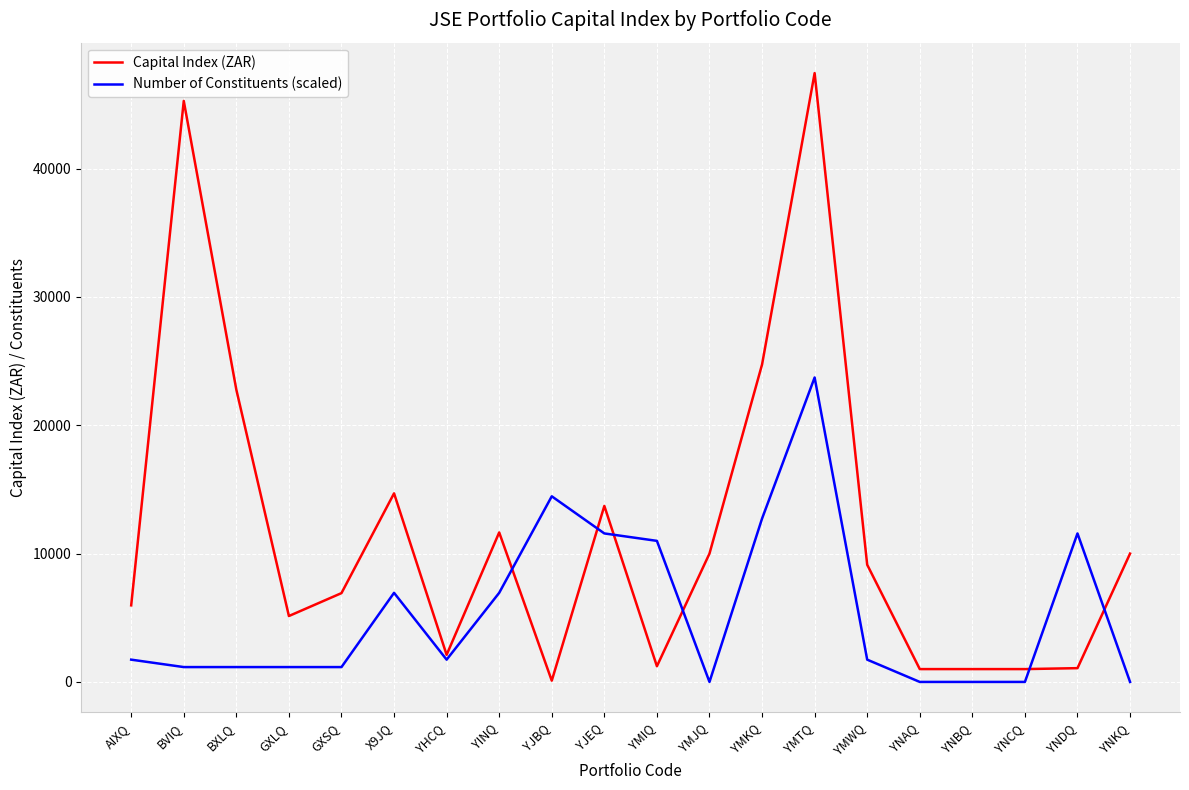

How many values in the Capital Index (ZAR) series are below 9130?

10